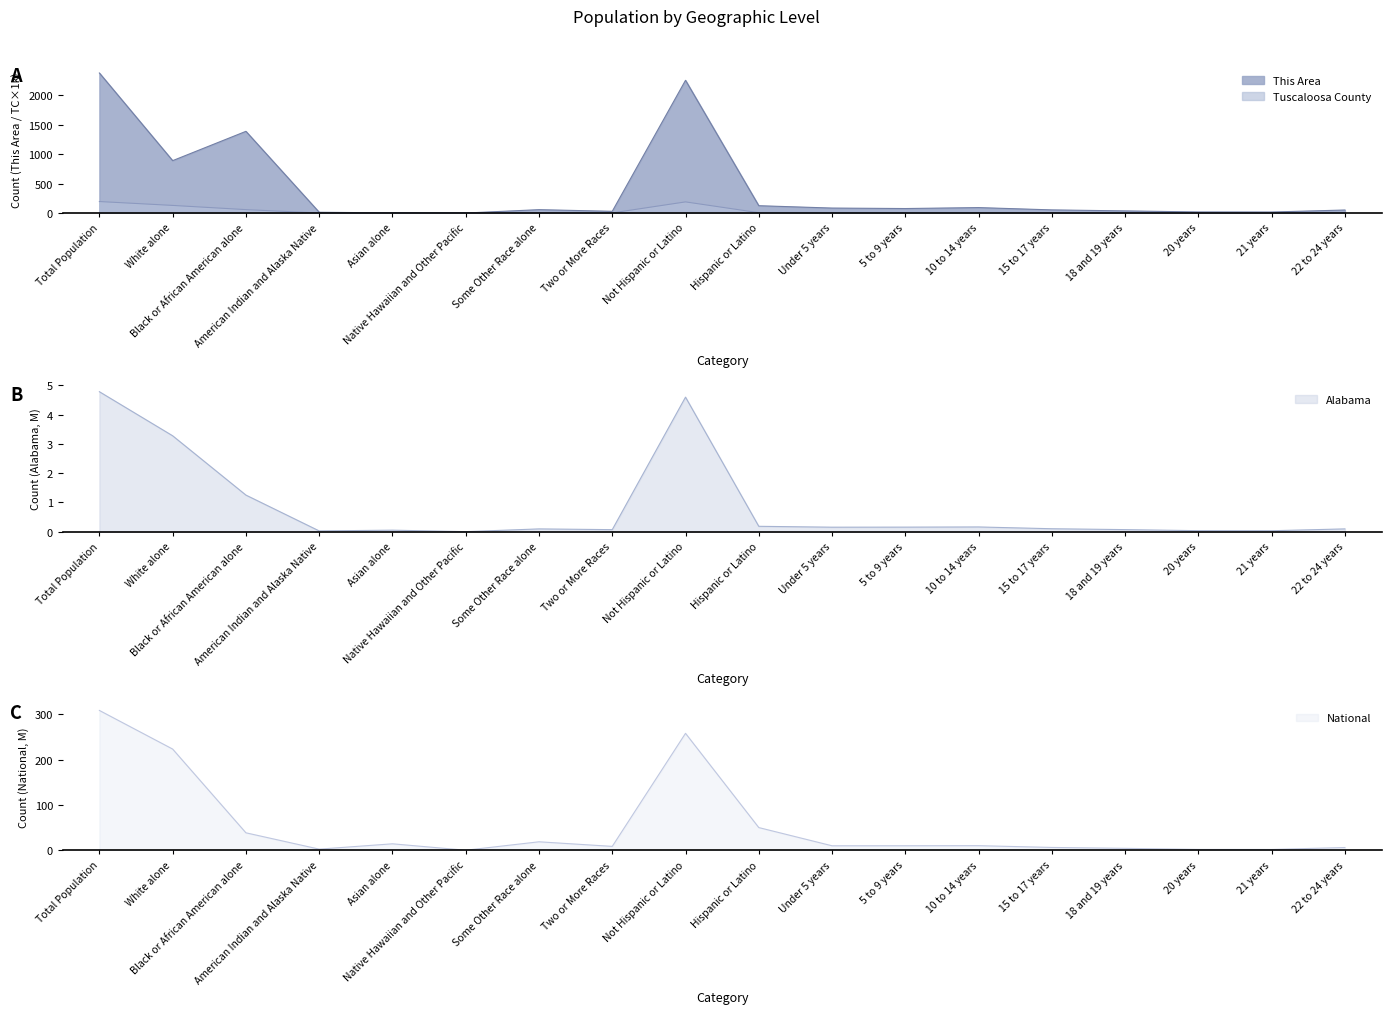

Reading right to left, what are all the values shown in this chart?

This Area: 51.0	17.0	18.0	36.0	53.0	92.0	76.0	84.0	124.0	2250.0	29.0	57.0	0.0	2.0	13.0	1385.0	888.0	2374.0
Tuscaloosa County: 7.0	3.2	3.4	5.3	3.6	5.9	6.0	5.9	5.9	188.7	2.1	3.0	0.1	2.3	0.5	57.6	129.0	194.7
Alabama: 0.1	0.0	0.0	0.1	0.1	0.2	0.2	0.2	0.2	4.6	0.1	0.1	0.0	0.1	0.0	1.3	3.3	4.8
National: 6.5	2.2	2.3	4.6	6.7	10.6	10.4	10.3	50.5	258.3	9.0	19.1	0.5	14.7	2.9	38.9	223.6	308.7